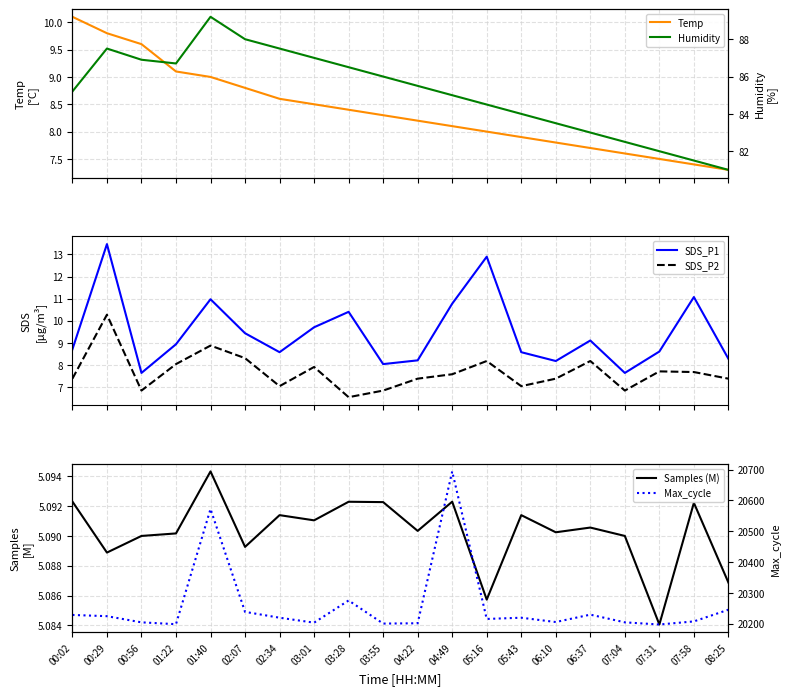

What are all the series names shown in the legend?

Temp, SDS_P1, SDS_P2, Samples (M), Humidity, Max_cycle